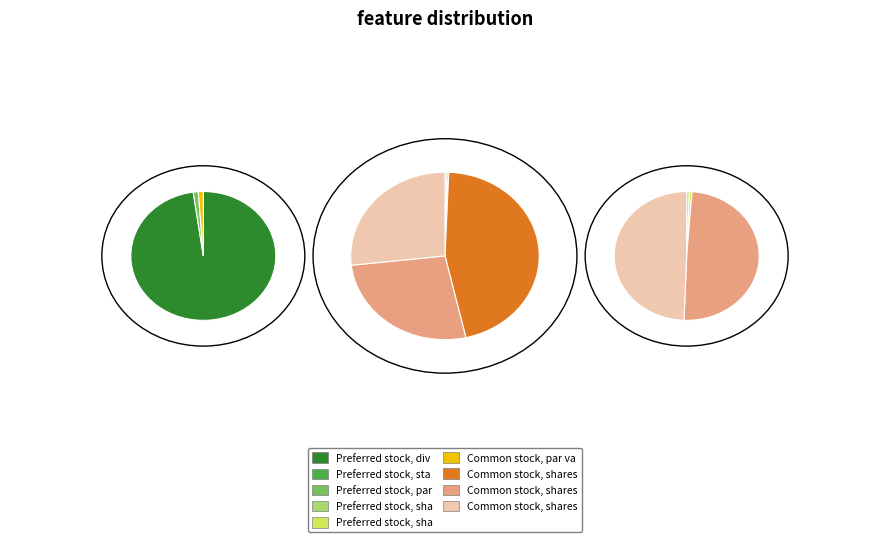

True or false: Preferred stock, shares issued accounts for 1% of the total.

False